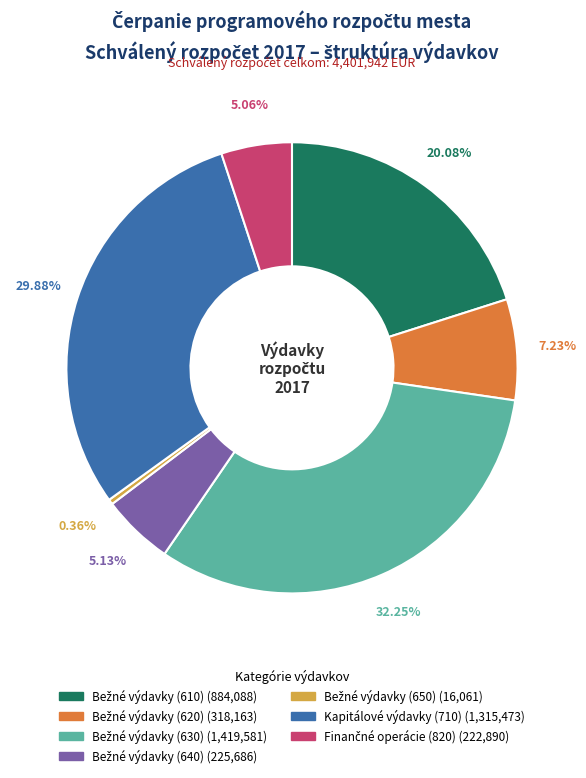

Is Kapitálové výdavky (710) the majority of the pie?

No